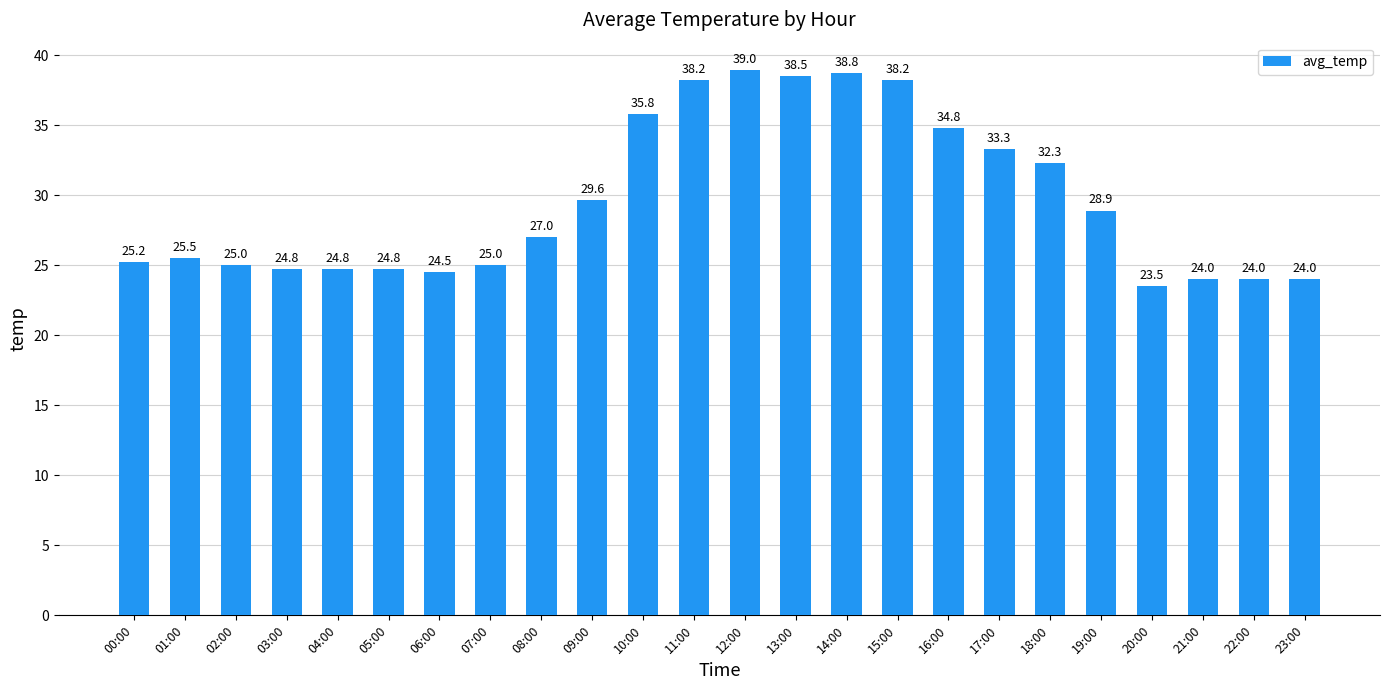

What is the ratio of the value at 06:00 to the value at 15:00?

0.6